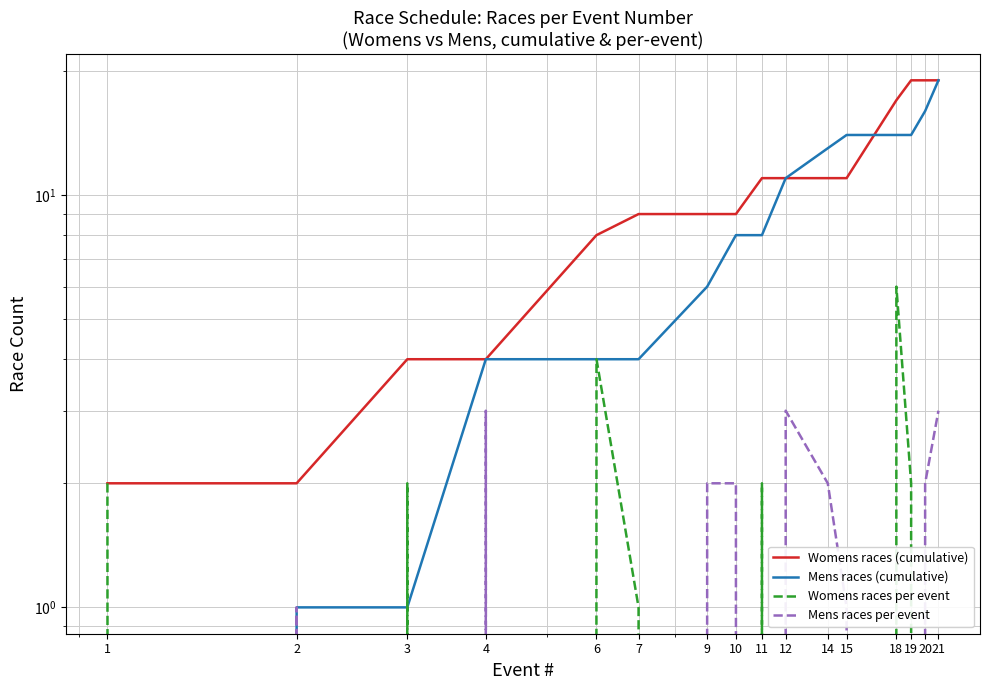

Count the Mens races per event values in the range 0 to 2.

13